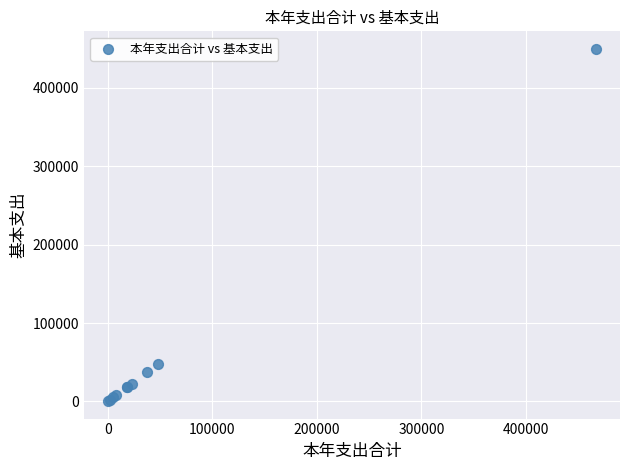

What Y value in the scatter plot is closest to 225111?

48110.4